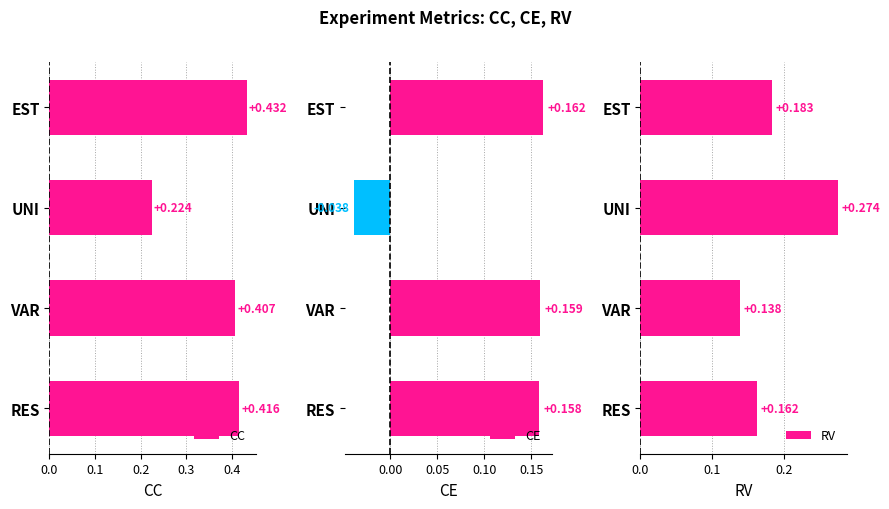

Where is RV nearest to the value 0?

VAR